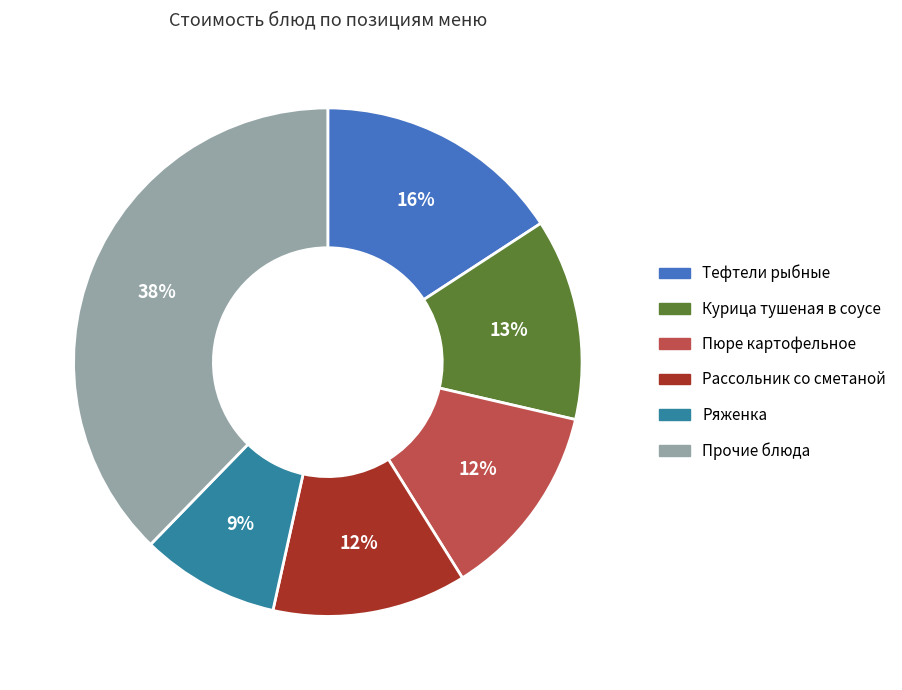

To the nearest percent, what is the average slice percentage?

17%